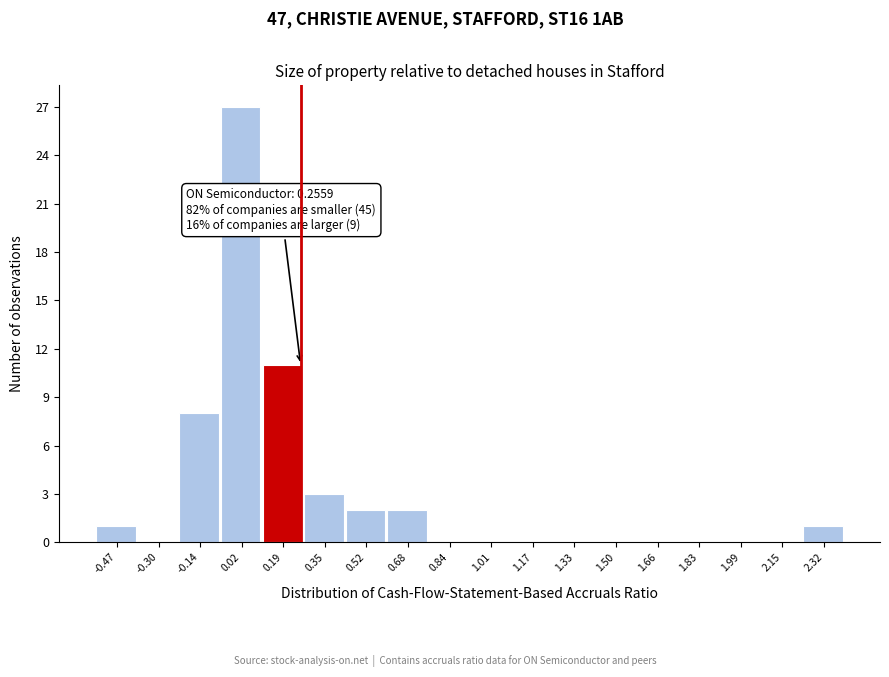

Which range on the x-axis has the tallest bar?

-0.06 to 0.10